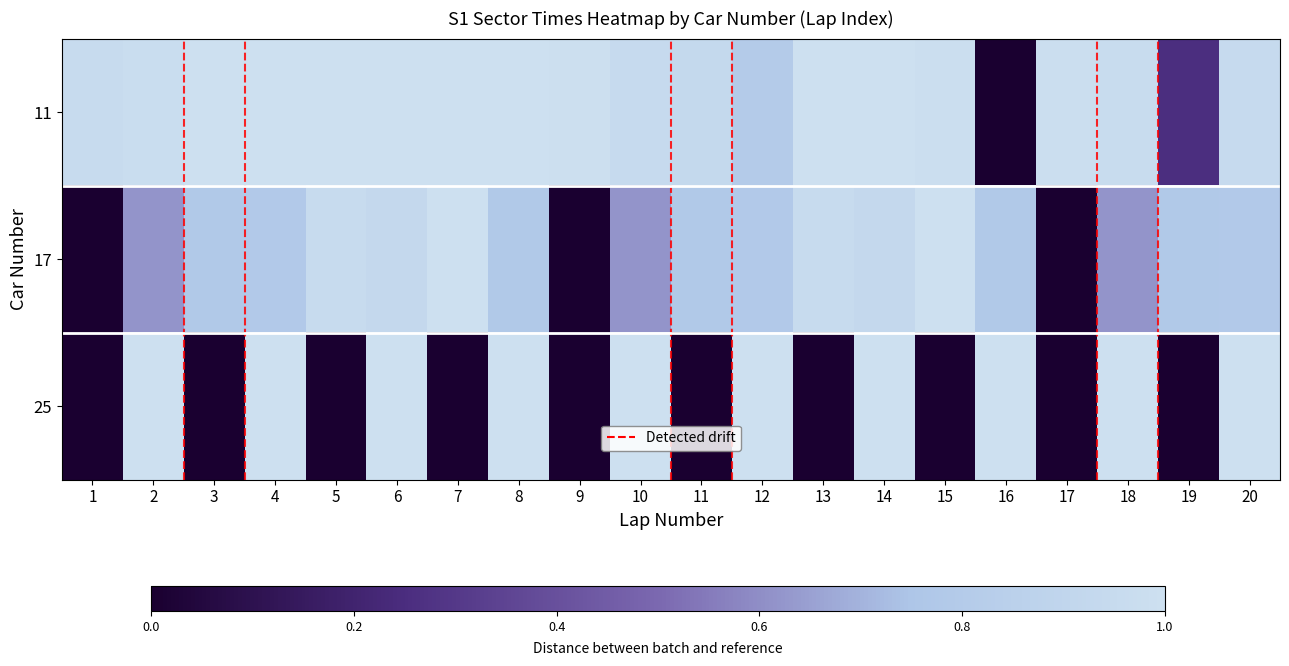

Reading left to right, list all the values displayed in this chart.

11: 1=1.0	2=1.0	3=1.0	4=1.0	5=1.0	6=1.0	7=1.0	8=1.0	9=1.0	10=0.9	11=0.9	12=0.8	13=1.0	14=1.0	15=1.0	16=0.0	17=1.0	18=1.0	19=0.3	20=0.9
17: 1=0.0	2=0.6	3=0.8	4=0.8	5=1.0	6=0.9	7=1.0	8=0.8	9=0.0	10=0.6	11=0.8	12=0.8	13=1.0	14=0.9	15=1.0	16=0.8	17=0.0	18=0.6	19=0.8	20=0.8
25: 1=0.0	2=1.0	3=0.0	4=1.0	5=0.0	6=1.0	7=0.0	8=1.0	9=0.0	10=1.0	11=0.0	12=1.0	13=0.0	14=1.0	15=0.0	16=1.0	17=0.0	18=1.0	19=0.0	20=1.0